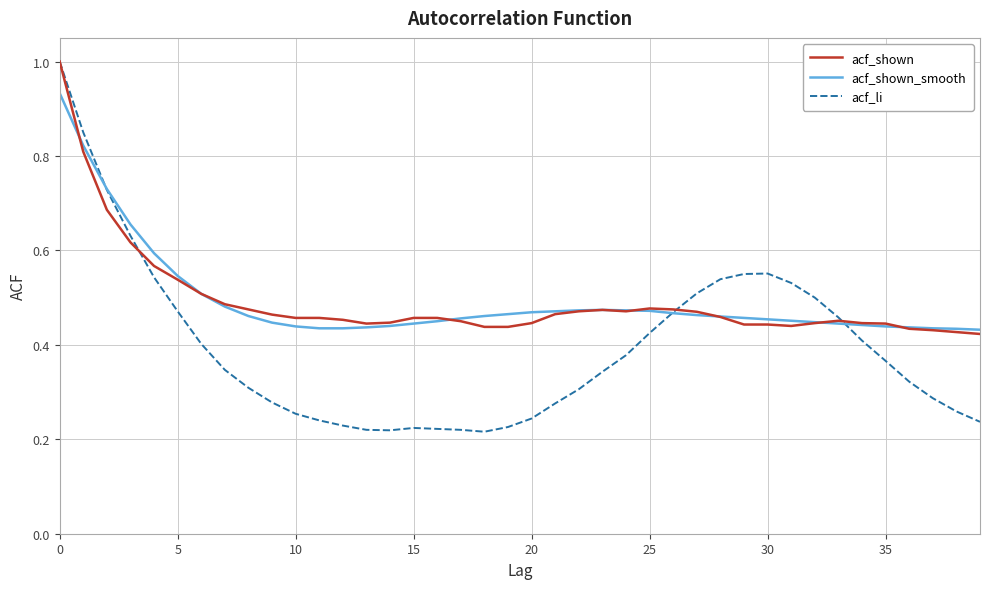

Which series has the largest range (max minus min)?

acf_li